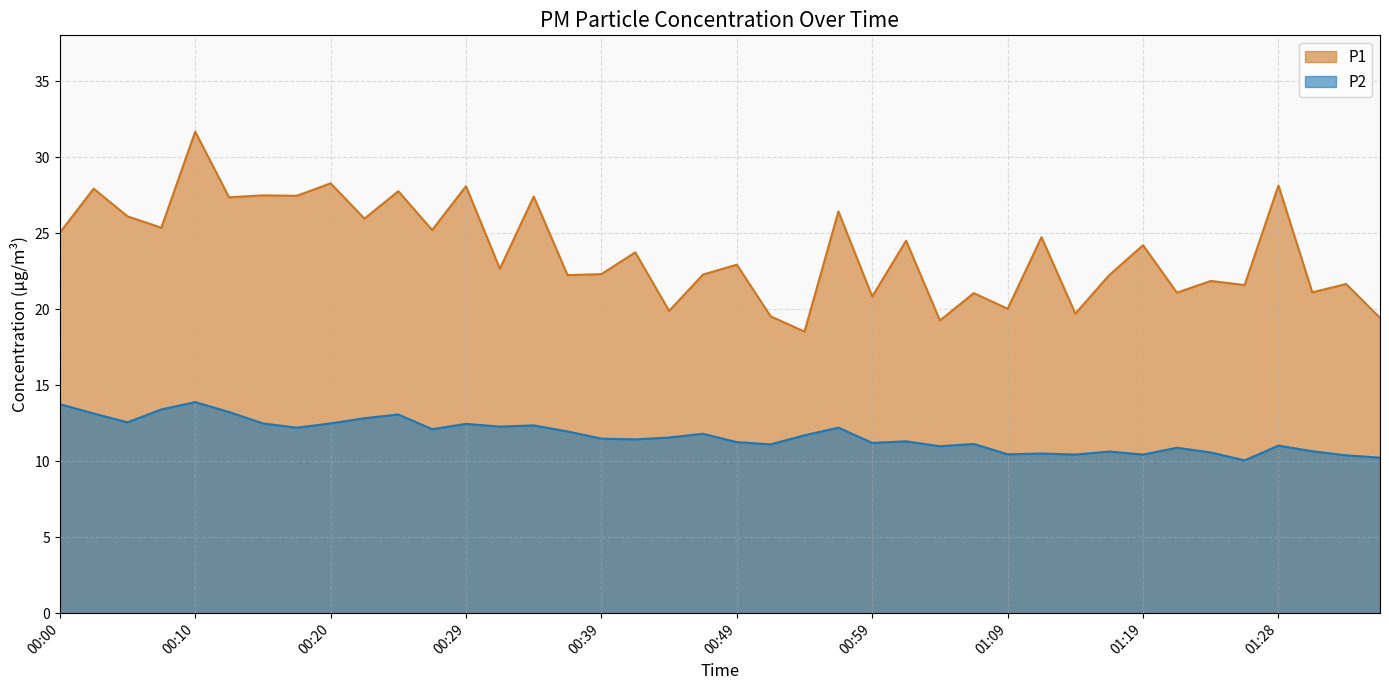

Reading left to right, what are all the values shown in this chart?

P1: 25.0	27.9	26.1	25.4	31.7	27.4	27.5	27.4	28.3	25.9	27.8	25.2	28.1	22.6	27.4	22.2	22.3	23.7	19.9	22.3	22.9	19.5	18.5	26.4	20.8	24.5	19.2	21.1	20.0	24.7	19.7	22.2	24.2	21.1	21.9	21.6	28.1	21.1	21.6	19.4
P2: 13.8	13.1	12.6	13.4	13.9	13.2	12.5	12.2	12.5	12.8	13.1	12.1	12.4	12.3	12.3	11.9	11.5	11.4	11.6	11.8	11.2	11.1	11.7	12.2	11.2	11.3	11.0	11.1	10.4	10.5	10.4	10.6	10.4	10.9	10.6	10.1	11.0	10.7	10.4	10.2